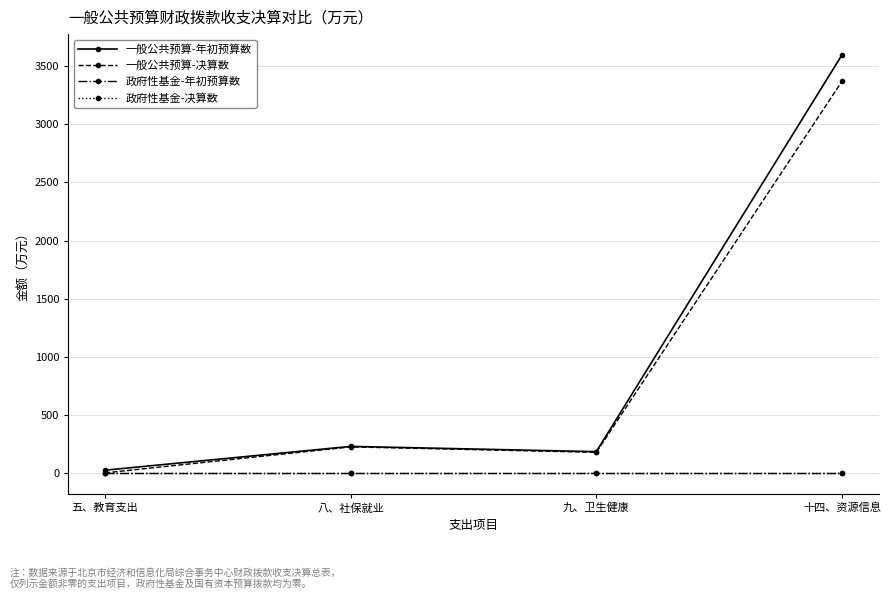

Reading right to left, extract all data points from this chart.

一般公共预算-年初预算数: 3596.5	183.3	228.6	23.8
一般公共预算-决算数: 3369.5	177.2	224.3	0.8
政府性基金-年初预算数: 0.0	0.0	0.0	0.0
政府性基金-决算数: 0.0	0.0	0.0	0.0